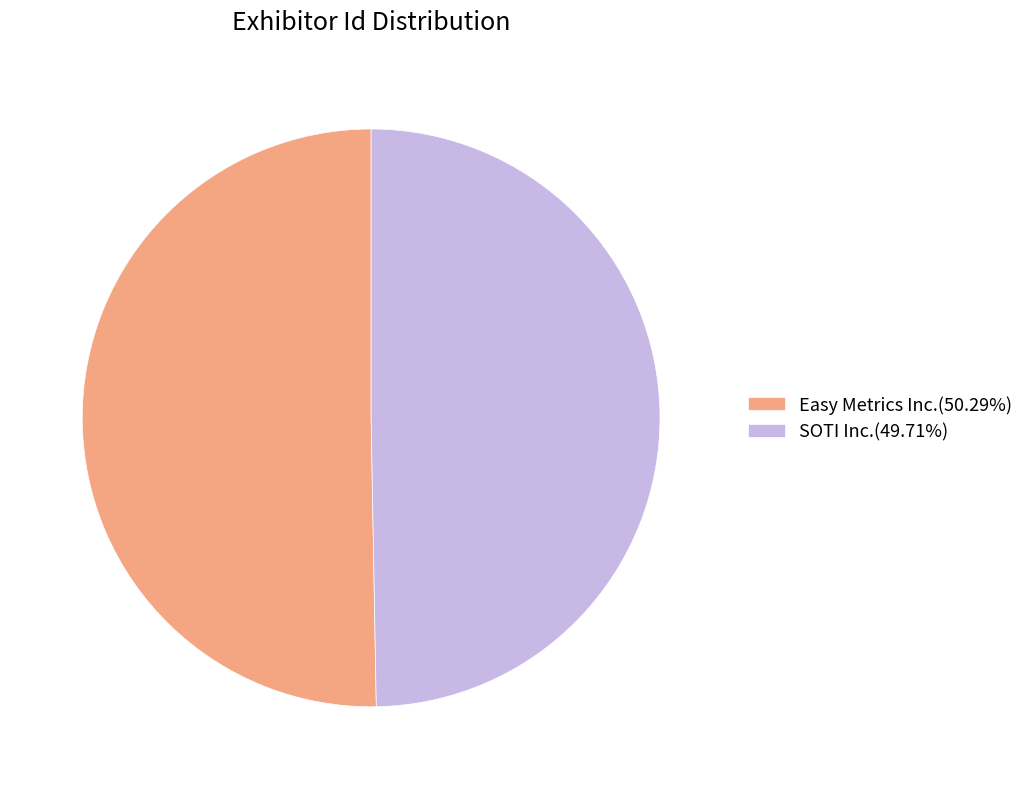

Approximately how many times larger is the value at Easy Metrics Inc. compared to SOTI Inc.?

1.0